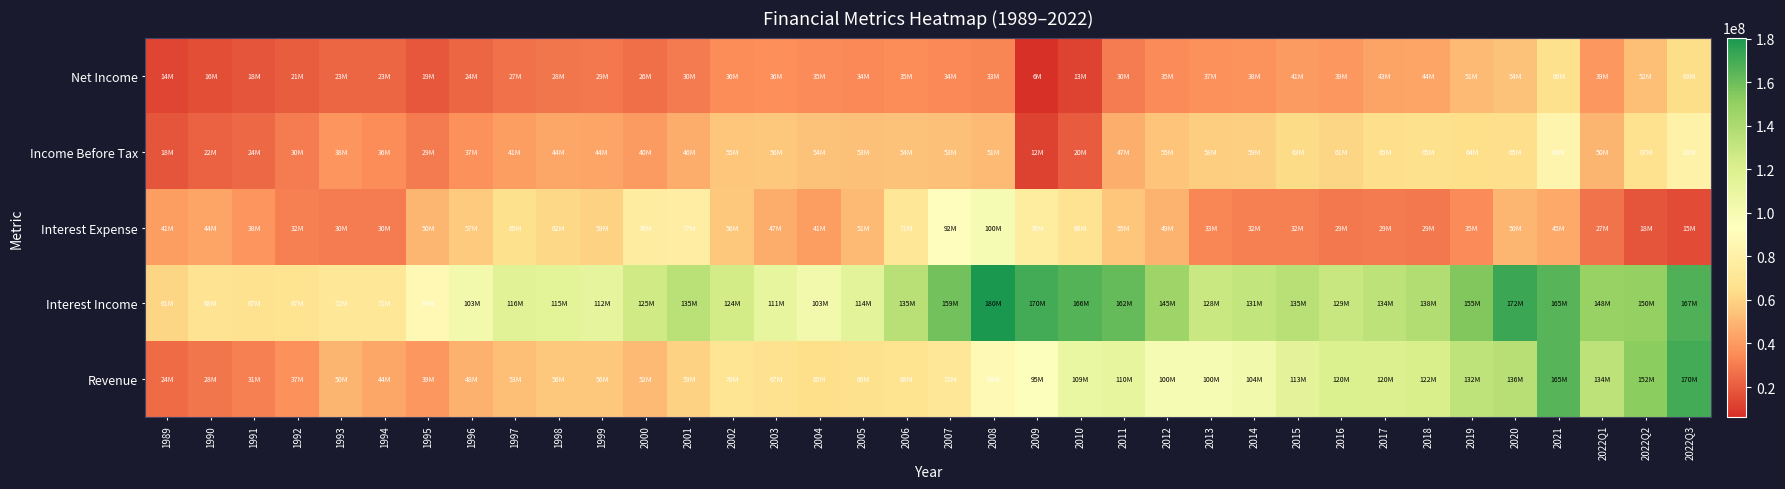

Count the number of categories in the chart.

36